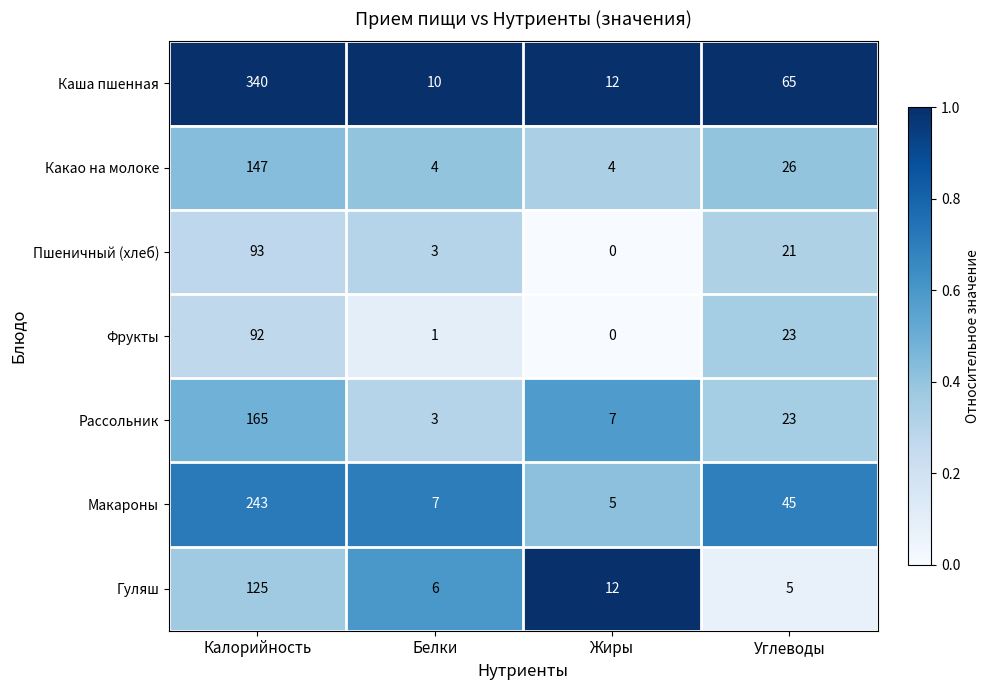

What value does the Фрукты series have at Углеводы, to the nearest 10?

20